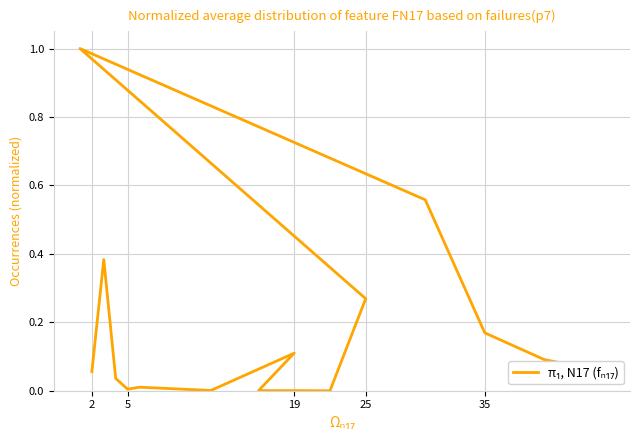

What is the average value?

0.2